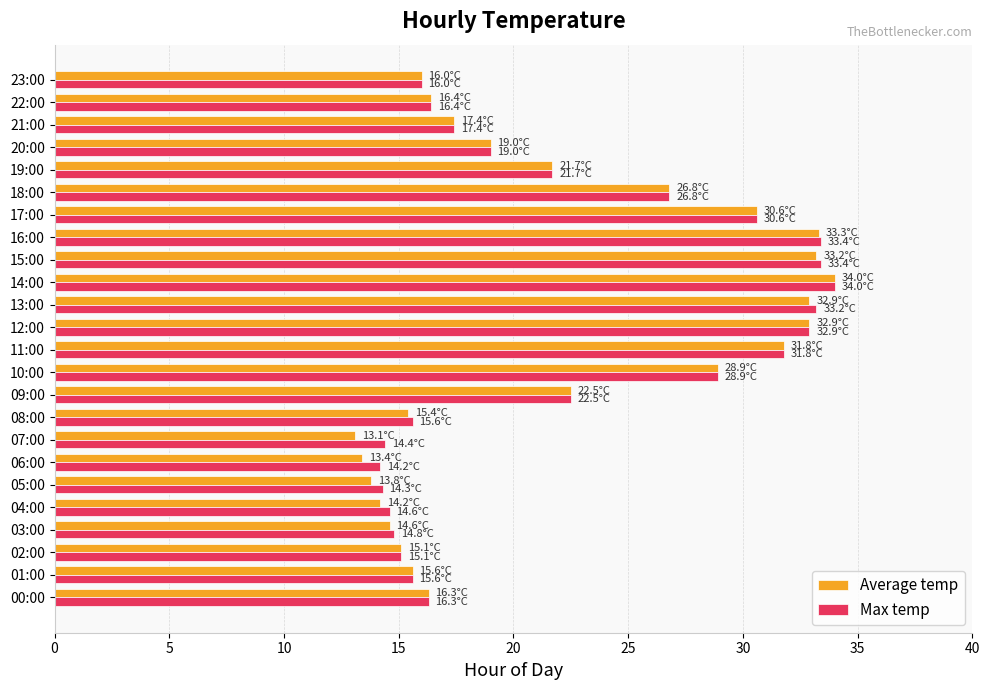

The value of Max temp at 11:00 is 31.8. True or false?

True